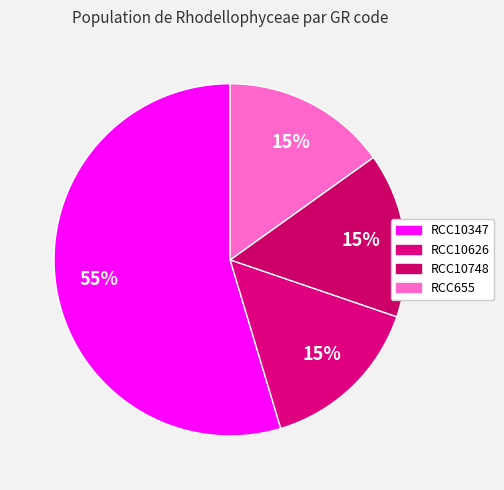

To the nearest percent, what is the difference between the RCC10748 and RCC10347 slice percentages?

40%